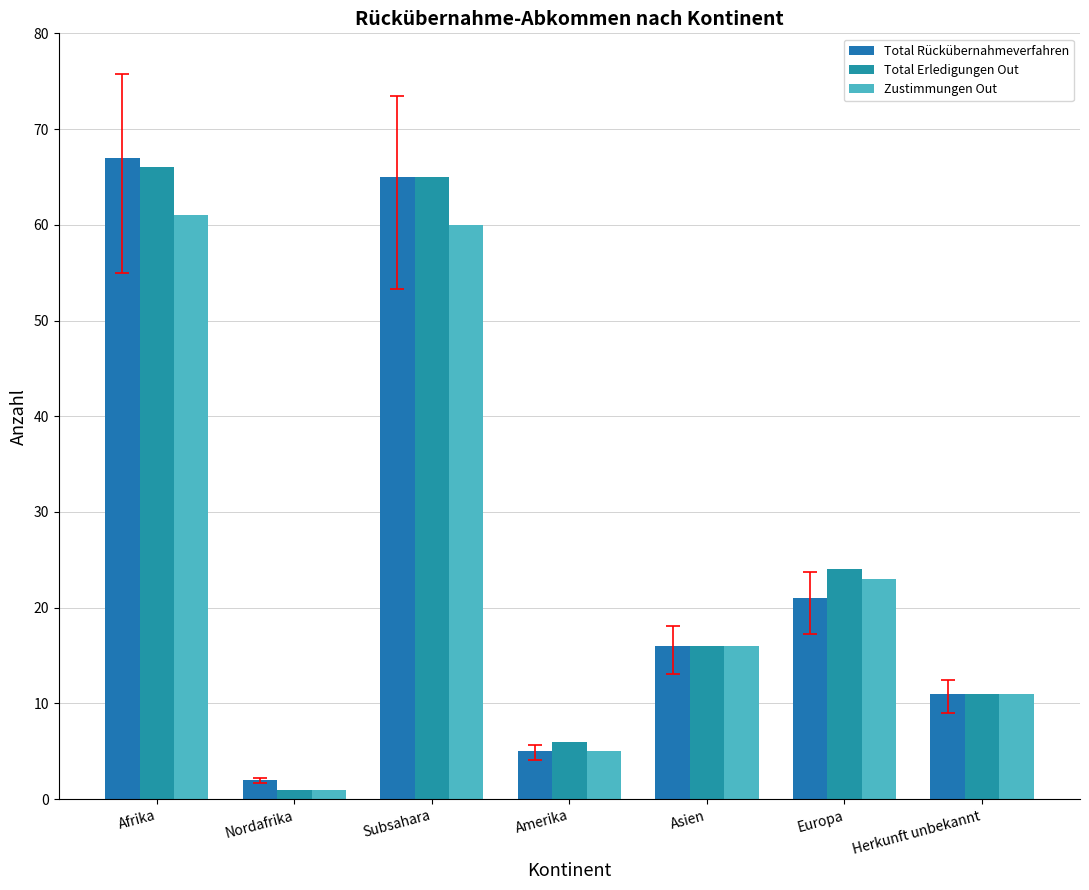

The value of Total Erledigungen Out at Afrika is 66. True or false?

True